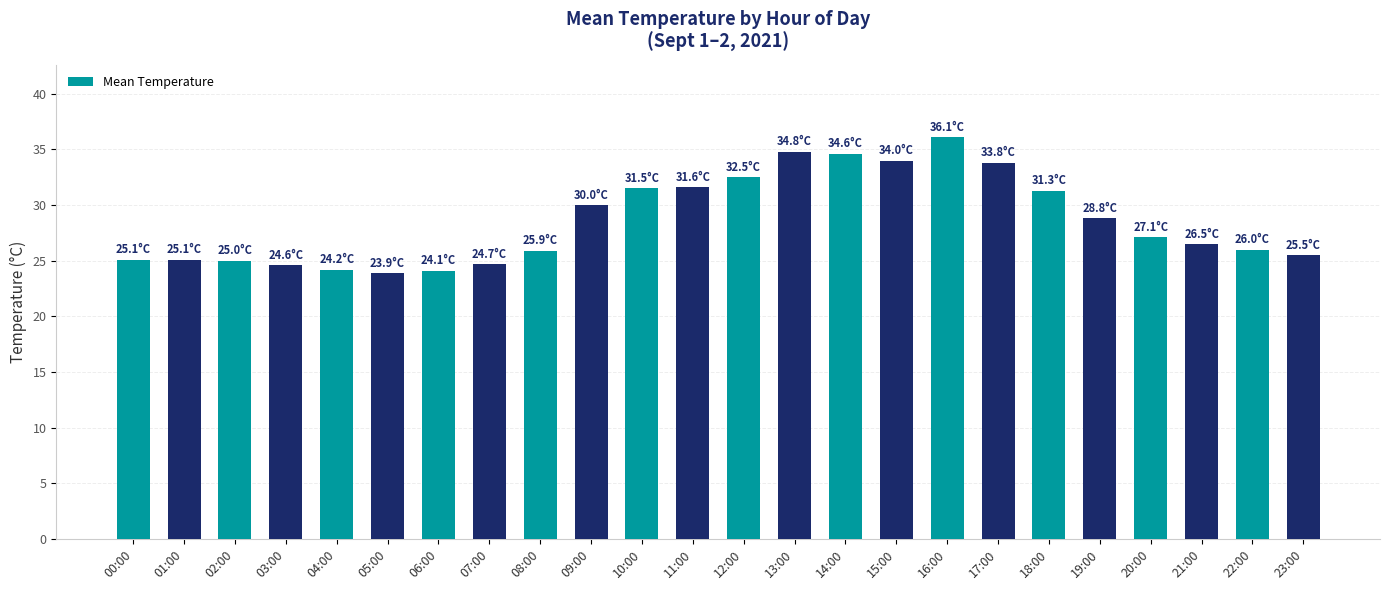

The chart shows a value of 25.5 at 23:00. True or false?

True